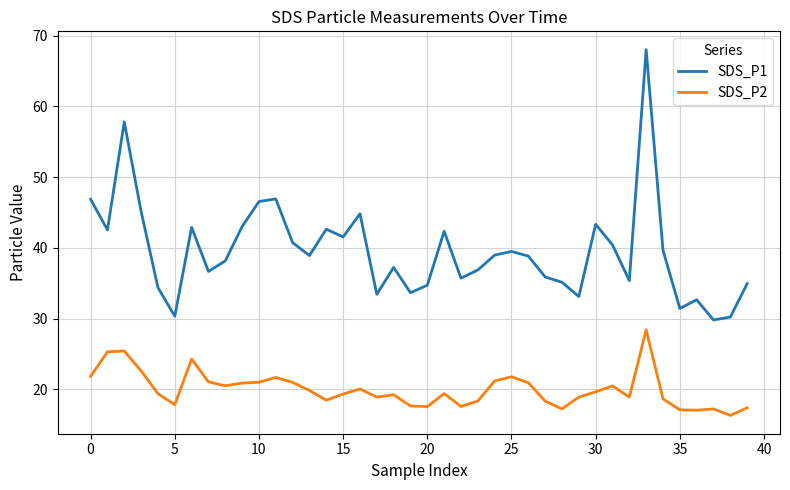

Rank the series by their maximum value, from highest to lowest.

SDS_P1, SDS_P2